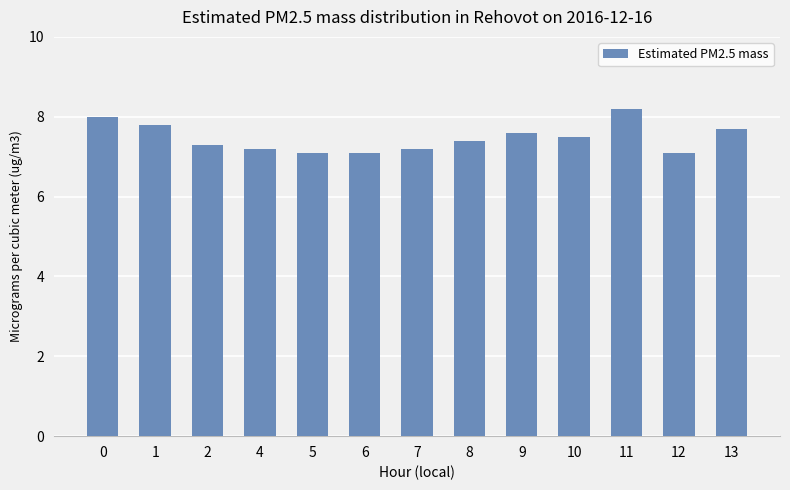

Reading left to right, list all the values displayed in this chart.

8.0	7.8	7.3	7.2	7.1	7.1	7.2	7.4	7.6	7.5	8.2	7.1	7.7